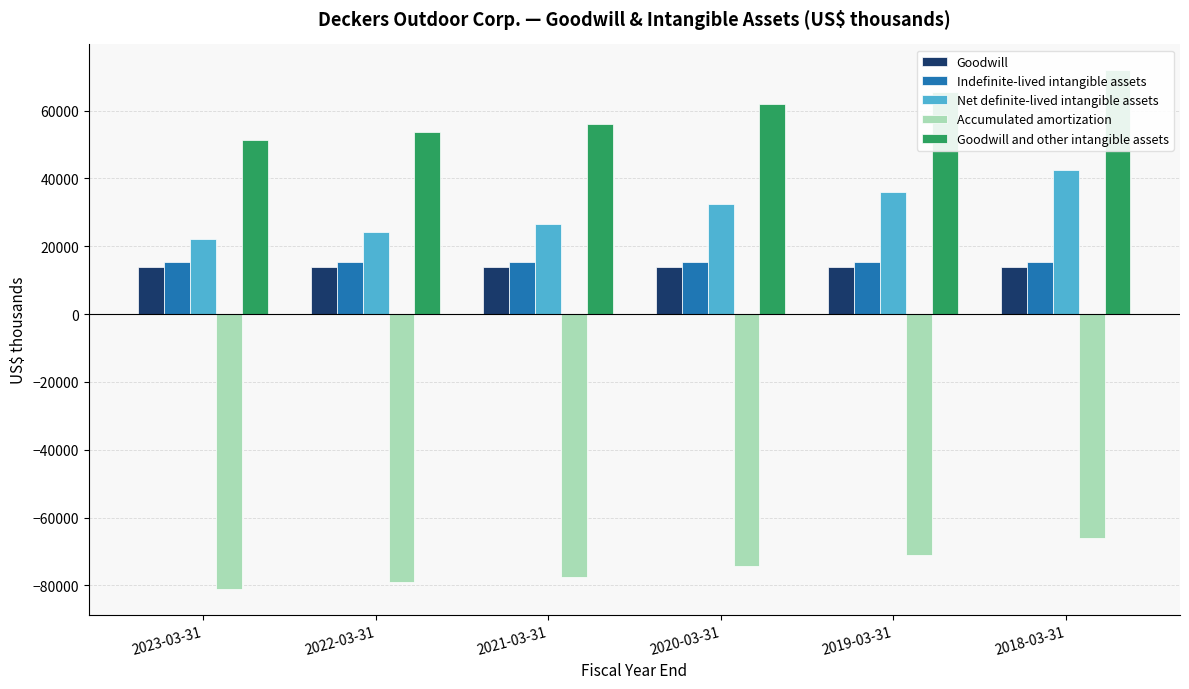

What is the smallest value displayed?

-81033